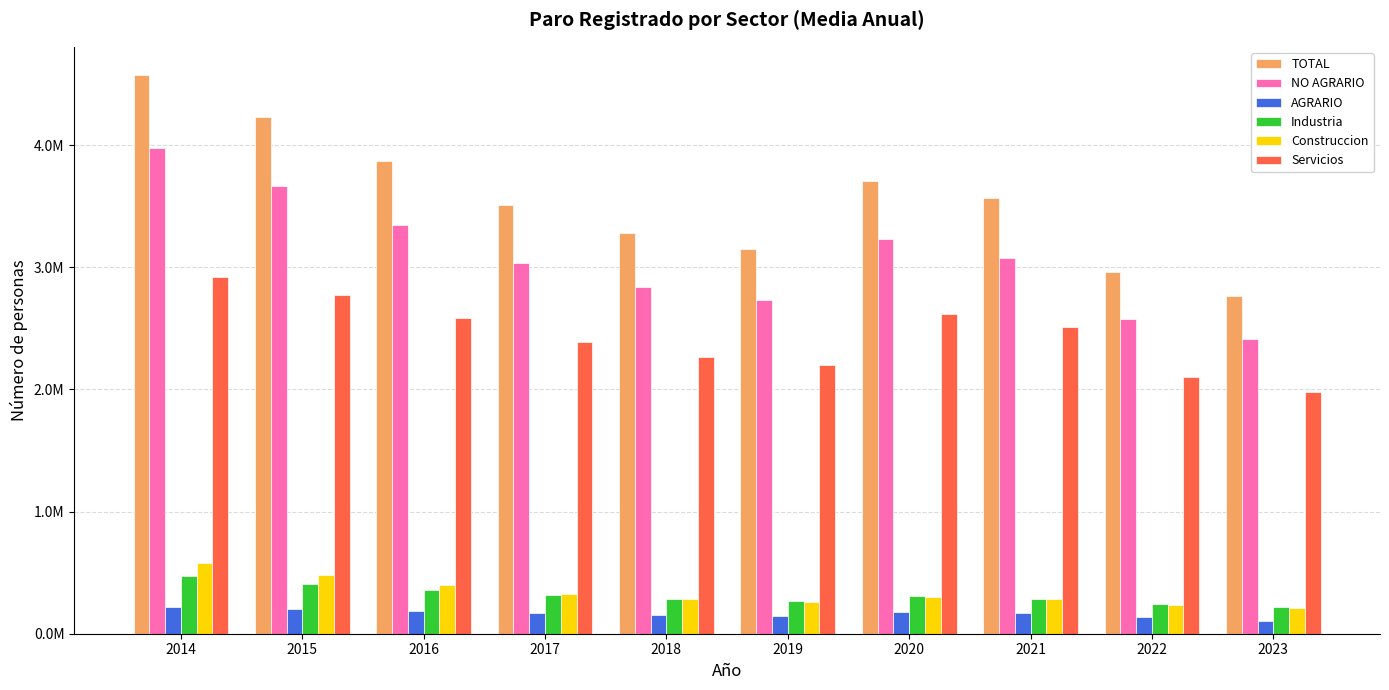

What are all the series names shown in the legend?

TOTAL, NO AGRARIO, AGRARIO, Industria, Construccion, Servicios